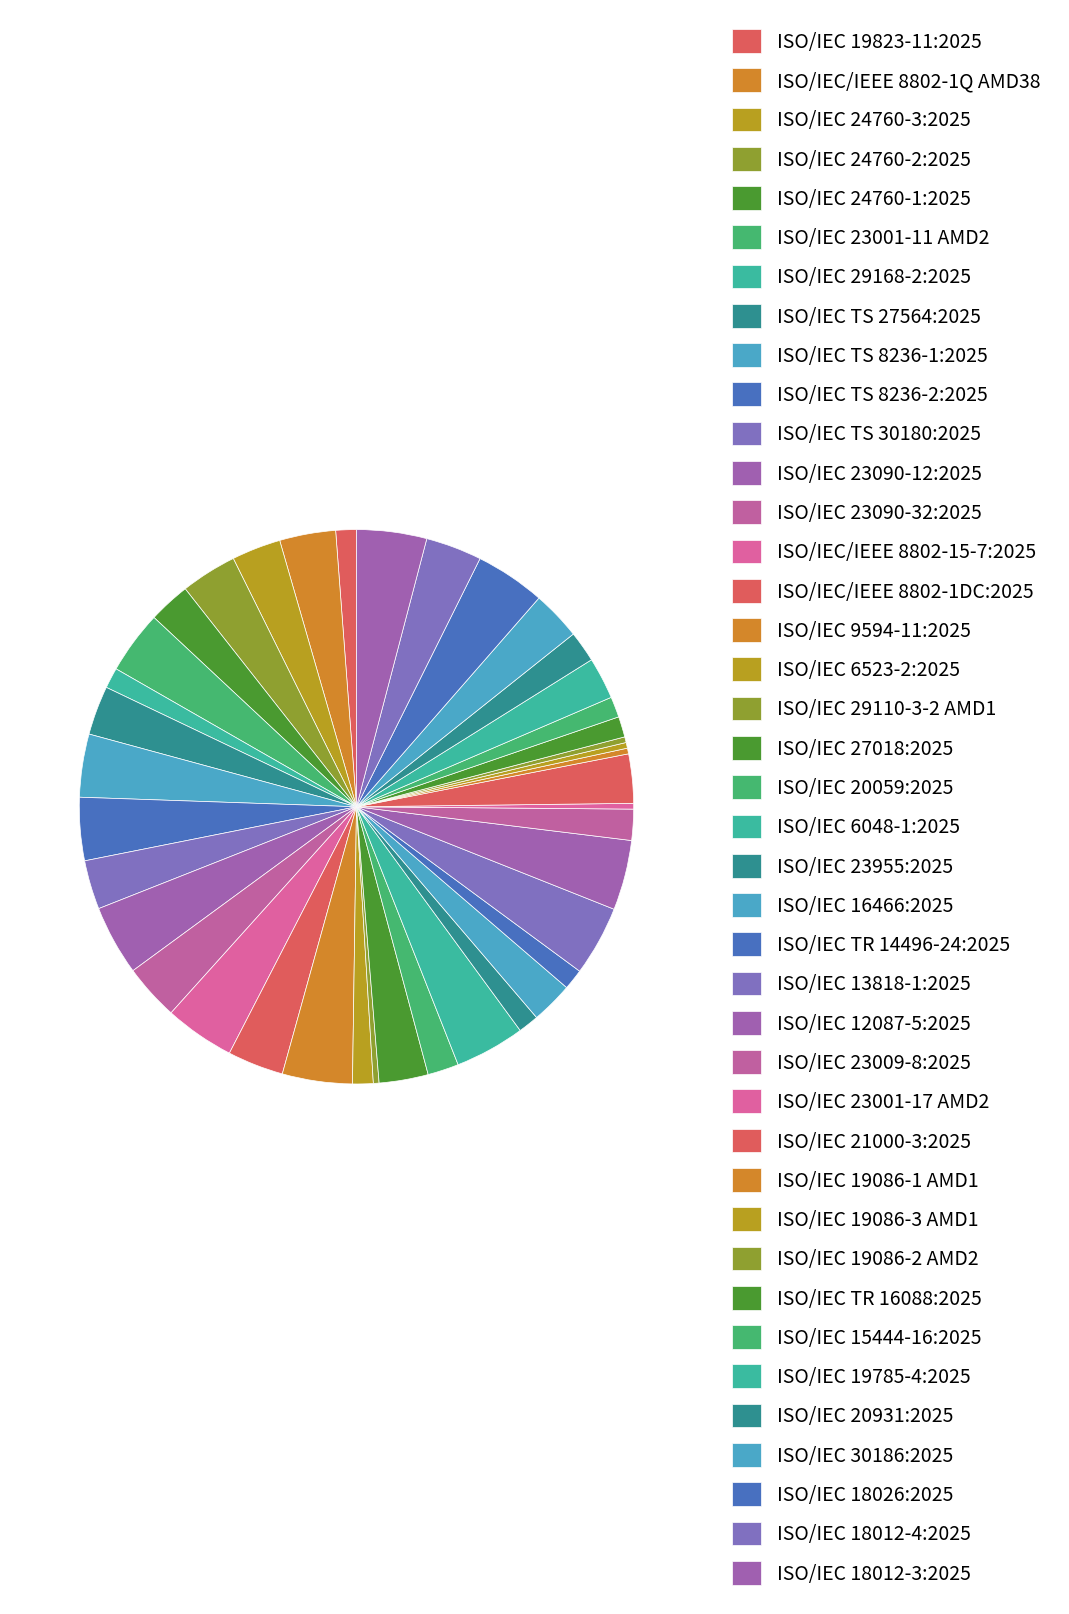

Is it true that ISO/IEC 23009-8:2025 is 2% of the pie?

True